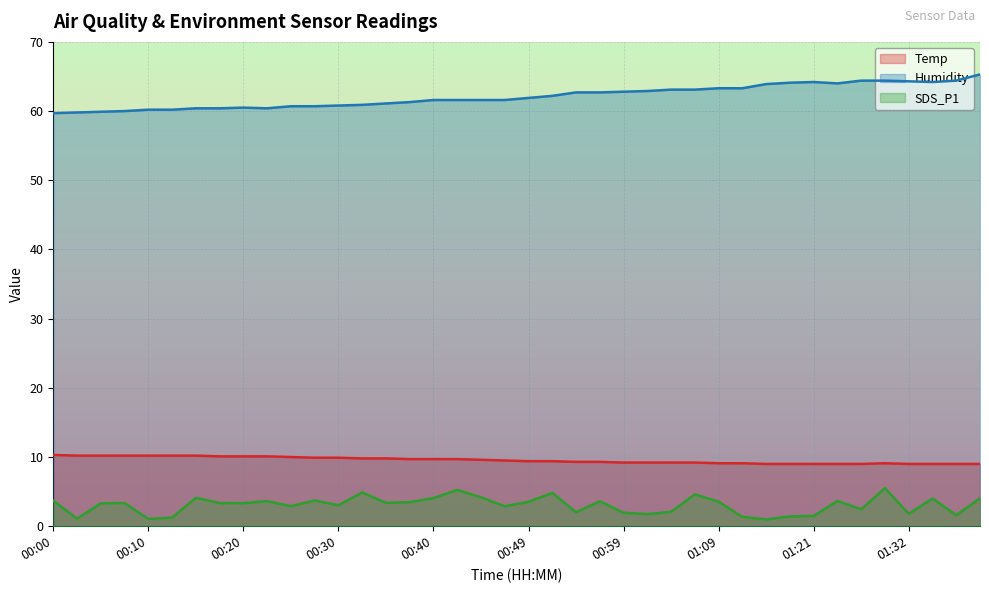

True or false: Temp and SDS_P1 intersect in this chart.

False